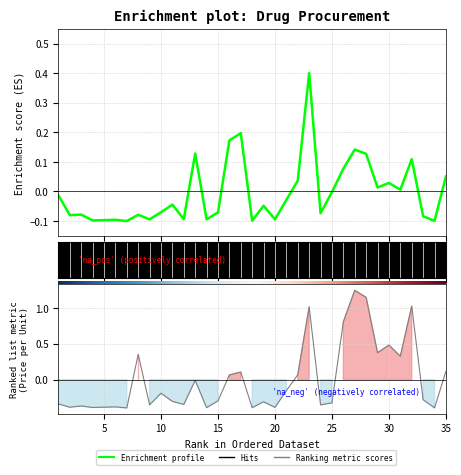

Rank the categories by col_5 value from highest to lowest.

27, 28, 32, 23, 26, 30, 29, 8, 31, 35, 17, 22, 16, 13, 21, 10, 33, 15, 11, 19, 25, 1, 12, 9, 24, 3, 6, 2, 5, 20, 4, 14, 18, 34, 7